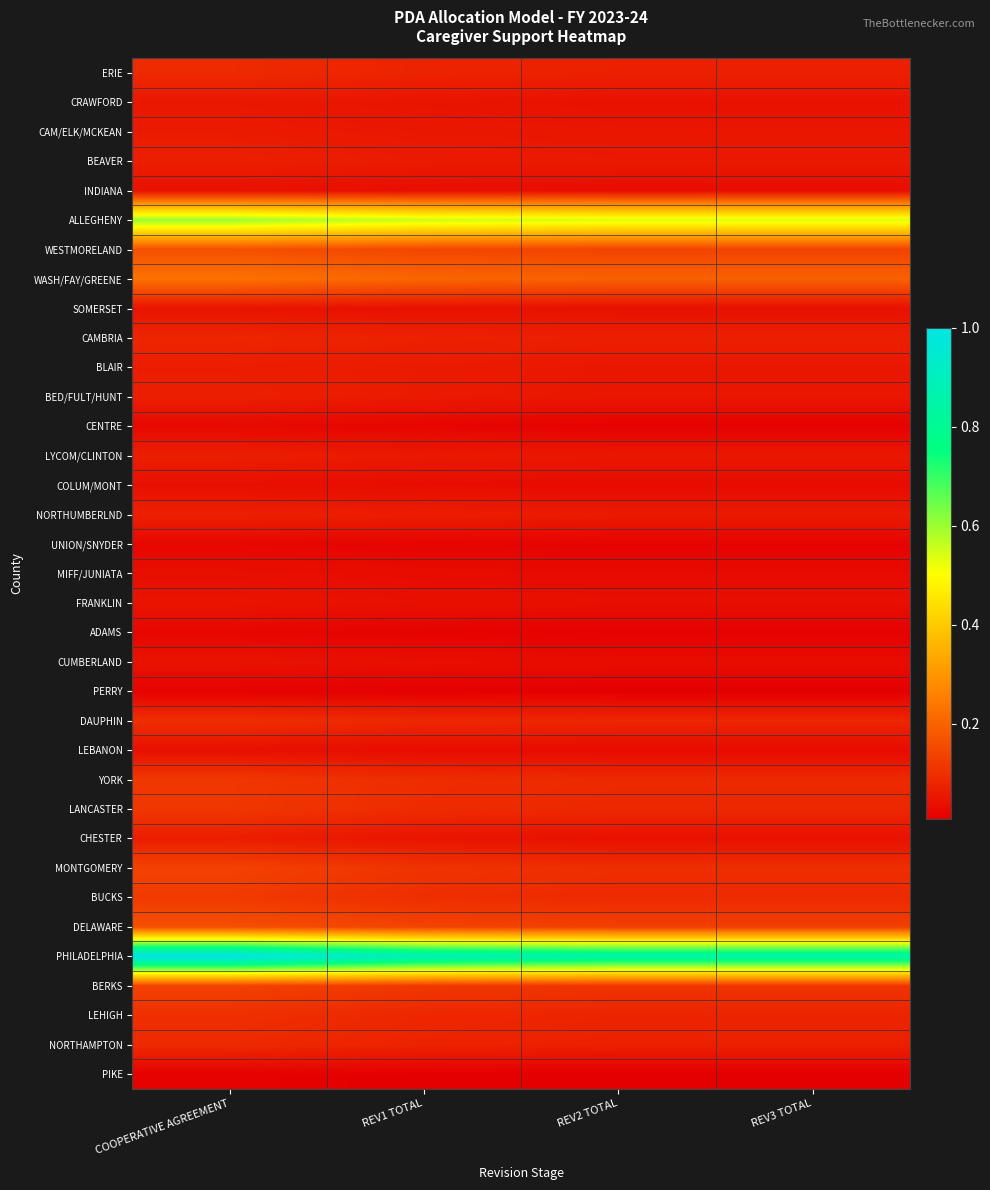

Reading left to right, extract all data points from this chart.

ERIE: COOPERATIVE AGREEMENT=0.1	REV1 TOTAL=0.1	REV2 TOTAL=0.1	REV3 TOTAL=0.1
CRAWFORD: COOPERATIVE AGREEMENT=0.1	REV1 TOTAL=0.0	REV2 TOTAL=0.0	REV3 TOTAL=0.0
CAM/ELK/MCKEAN: COOPERATIVE AGREEMENT=0.1	REV1 TOTAL=0.1	REV2 TOTAL=0.1	REV3 TOTAL=0.1
BEAVER: COOPERATIVE AGREEMENT=0.1	REV1 TOTAL=0.1	REV2 TOTAL=0.1	REV3 TOTAL=0.1
INDIANA: COOPERATIVE AGREEMENT=0.0	REV1 TOTAL=0.0	REV2 TOTAL=0.0	REV3 TOTAL=0.0
ALLEGHENY: COOPERATIVE AGREEMENT=0.6	REV1 TOTAL=0.6	REV2 TOTAL=0.5	REV3 TOTAL=0.5
WESTMORELAND: COOPERATIVE AGREEMENT=0.2	REV1 TOTAL=0.1	REV2 TOTAL=0.1	REV3 TOTAL=0.1
WASH/FAY/GREENE: COOPERATIVE AGREEMENT=0.2	REV1 TOTAL=0.2	REV2 TOTAL=0.2	REV3 TOTAL=0.2
SOMERSET: COOPERATIVE AGREEMENT=0.0	REV1 TOTAL=0.0	REV2 TOTAL=0.0	REV3 TOTAL=0.0
CAMBRIA: COOPERATIVE AGREEMENT=0.1	REV1 TOTAL=0.1	REV2 TOTAL=0.1	REV3 TOTAL=0.1
BLAIR: COOPERATIVE AGREEMENT=0.1	REV1 TOTAL=0.1	REV2 TOTAL=0.1	REV3 TOTAL=0.1
BED/FULT/HUNT: COOPERATIVE AGREEMENT=0.1	REV1 TOTAL=0.1	REV2 TOTAL=0.1	REV3 TOTAL=0.1
CENTRE: COOPERATIVE AGREEMENT=0.0	REV1 TOTAL=0.0	REV2 TOTAL=0.0	REV3 TOTAL=0.0
LYCOM/CLINTON: COOPERATIVE AGREEMENT=0.1	REV1 TOTAL=0.1	REV2 TOTAL=0.1	REV3 TOTAL=0.1
COLUM/MONT: COOPERATIVE AGREEMENT=0.0	REV1 TOTAL=0.0	REV2 TOTAL=0.0	REV3 TOTAL=0.0
NORTHUMBERLND: COOPERATIVE AGREEMENT=0.1	REV1 TOTAL=0.1	REV2 TOTAL=0.1	REV3 TOTAL=0.1
UNION/SNYDER: COOPERATIVE AGREEMENT=0.0	REV1 TOTAL=0.0	REV2 TOTAL=0.0	REV3 TOTAL=0.0
MIFF/JUNIATA: COOPERATIVE AGREEMENT=0.0	REV1 TOTAL=0.0	REV2 TOTAL=0.0	REV3 TOTAL=0.0
FRANKLIN: COOPERATIVE AGREEMENT=0.0	REV1 TOTAL=0.0	REV2 TOTAL=0.0	REV3 TOTAL=0.0
ADAMS: COOPERATIVE AGREEMENT=0.0	REV1 TOTAL=0.0	REV2 TOTAL=0.0	REV3 TOTAL=0.0
CUMBERLAND: COOPERATIVE AGREEMENT=0.0	REV1 TOTAL=0.0	REV2 TOTAL=0.0	REV3 TOTAL=0.0
PERRY: COOPERATIVE AGREEMENT=0.0	REV1 TOTAL=0.0	REV2 TOTAL=0.0	REV3 TOTAL=0.0
DAUPHIN: COOPERATIVE AGREEMENT=0.1	REV1 TOTAL=0.1	REV2 TOTAL=0.1	REV3 TOTAL=0.1
LEBANON: COOPERATIVE AGREEMENT=0.0	REV1 TOTAL=0.0	REV2 TOTAL=0.0	REV3 TOTAL=0.0
YORK: COOPERATIVE AGREEMENT=0.1	REV1 TOTAL=0.1	REV2 TOTAL=0.1	REV3 TOTAL=0.1
LANCASTER: COOPERATIVE AGREEMENT=0.1	REV1 TOTAL=0.1	REV2 TOTAL=0.1	REV3 TOTAL=0.1
CHESTER: COOPERATIVE AGREEMENT=0.1	REV1 TOTAL=0.0	REV2 TOTAL=0.0	REV3 TOTAL=0.0
MONTGOMERY: COOPERATIVE AGREEMENT=0.1	REV1 TOTAL=0.1	REV2 TOTAL=0.1	REV3 TOTAL=0.1
BUCKS: COOPERATIVE AGREEMENT=0.1	REV1 TOTAL=0.1	REV2 TOTAL=0.1	REV3 TOTAL=0.1
DELAWARE: COOPERATIVE AGREEMENT=0.2	REV1 TOTAL=0.1	REV2 TOTAL=0.1	REV3 TOTAL=0.1
PHILADELPHIA: COOPERATIVE AGREEMENT=1.0	REV1 TOTAL=0.9	REV2 TOTAL=0.8	REV3 TOTAL=0.8
BERKS: COOPERATIVE AGREEMENT=0.1	REV1 TOTAL=0.1	REV2 TOTAL=0.1	REV3 TOTAL=0.1
LEHIGH: COOPERATIVE AGREEMENT=0.1	REV1 TOTAL=0.1	REV2 TOTAL=0.1	REV3 TOTAL=0.1
NORTHAMPTON: COOPERATIVE AGREEMENT=0.1	REV1 TOTAL=0.1	REV2 TOTAL=0.1	REV3 TOTAL=0.1
PIKE: COOPERATIVE AGREEMENT=0.0	REV1 TOTAL=0.0	REV2 TOTAL=0.0	REV3 TOTAL=0.0